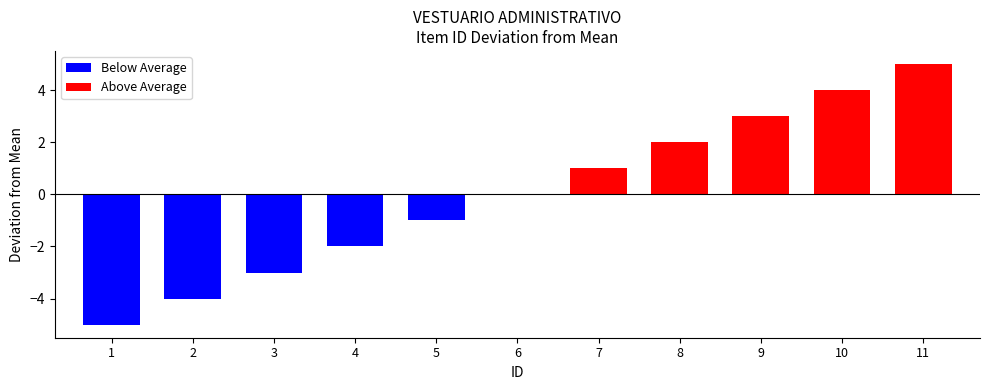

List the labels in order of value, smallest first.

1, 2, 3, 4, 5, 6, 7, 8, 9, 10, 11